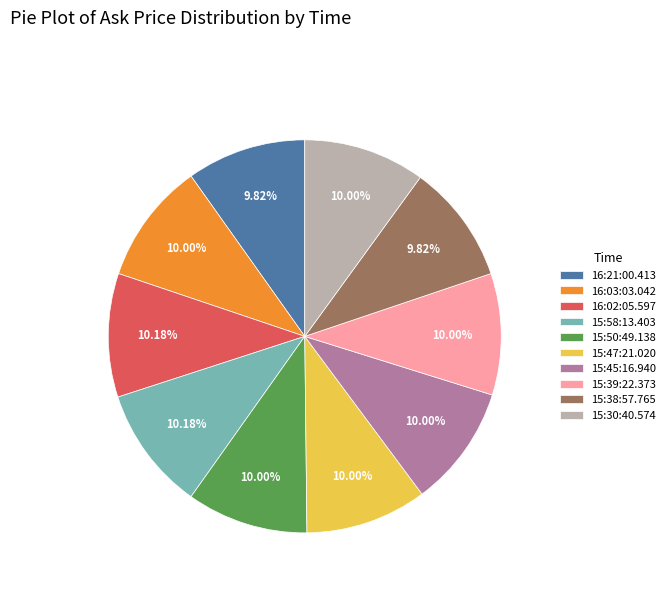

Is 16:21:00.413 the majority of the pie?

No